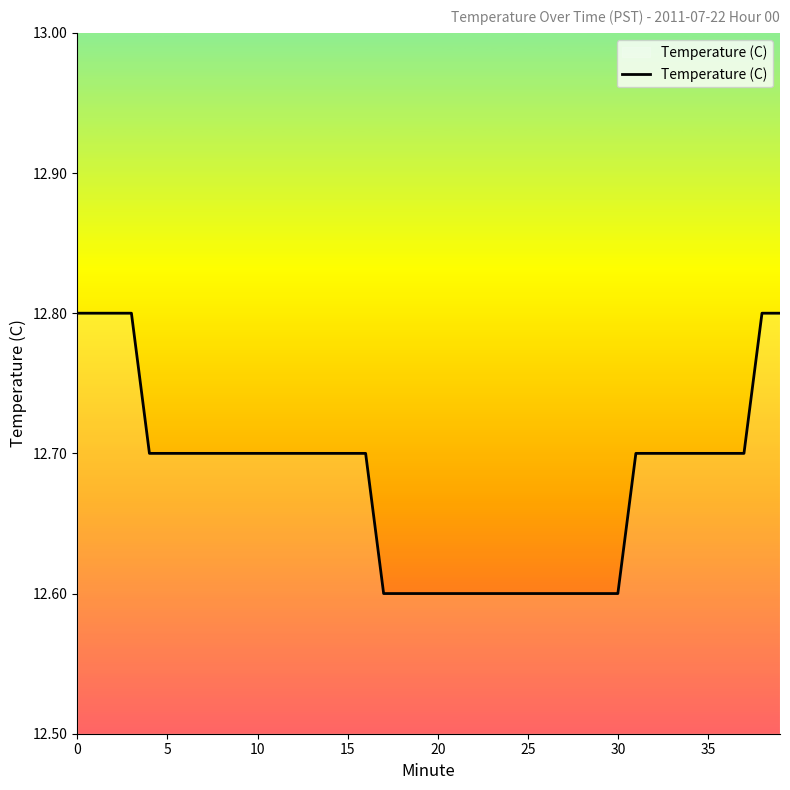

What is the smallest value displayed?

12.6